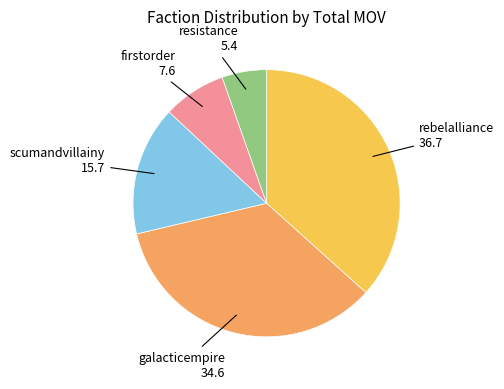

Which slice is the largest?

rebelalliance